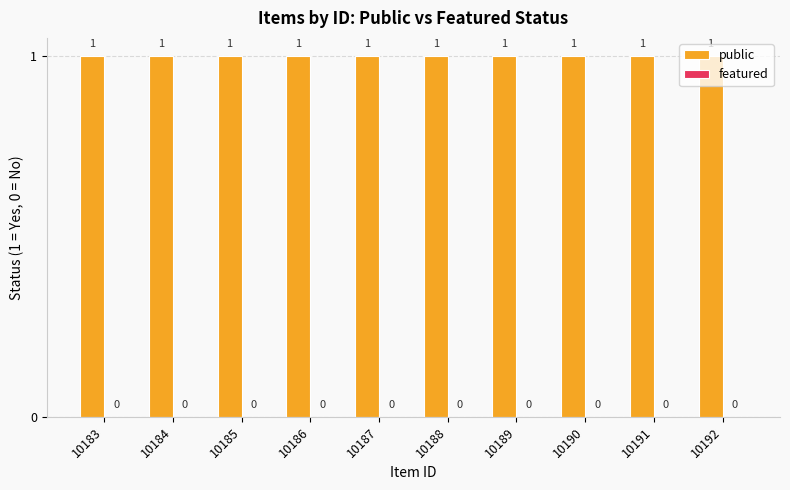

Reading left to right, extract all data points from this chart.

public: 10183=1	10184=1	10185=1	10186=1	10187=1	10188=1	10189=1	10190=1	10191=1	10192=1
featured: 10183=0	10184=0	10185=0	10186=0	10187=0	10188=0	10189=0	10190=0	10191=0	10192=0